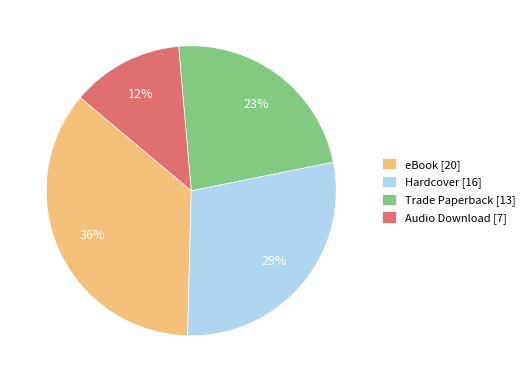

What percentage is the Hardcover slice, to the nearest percent?

29%